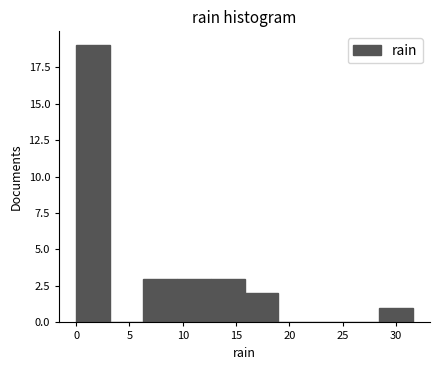

How tall is the bar that spans 28.5 to 31.5 on the x-axis? Neither the bar edges nor the heights are printed on the chart, so give them approximately, as read against the axes.

1